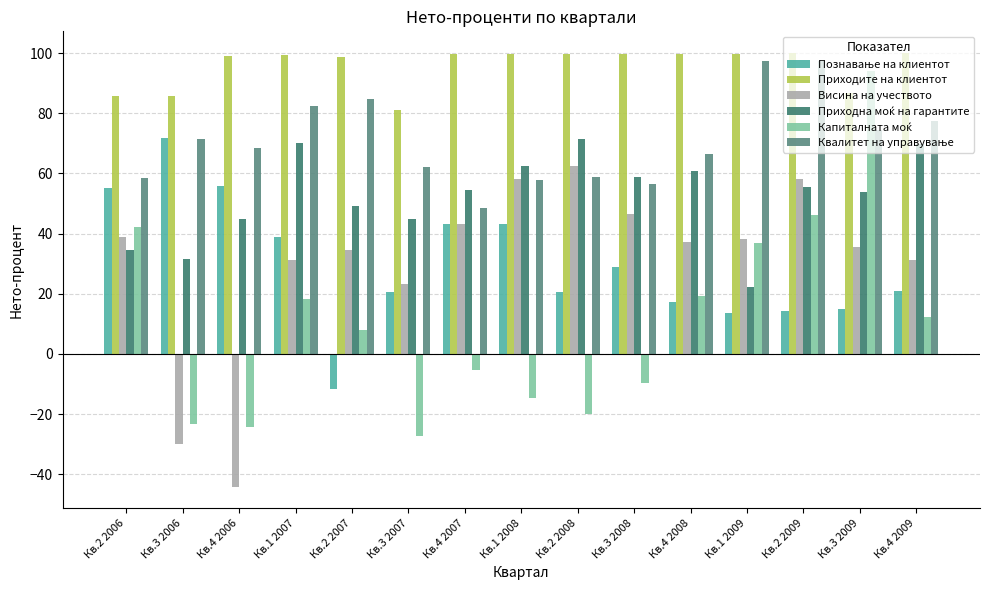

How many data points does each series have?

15